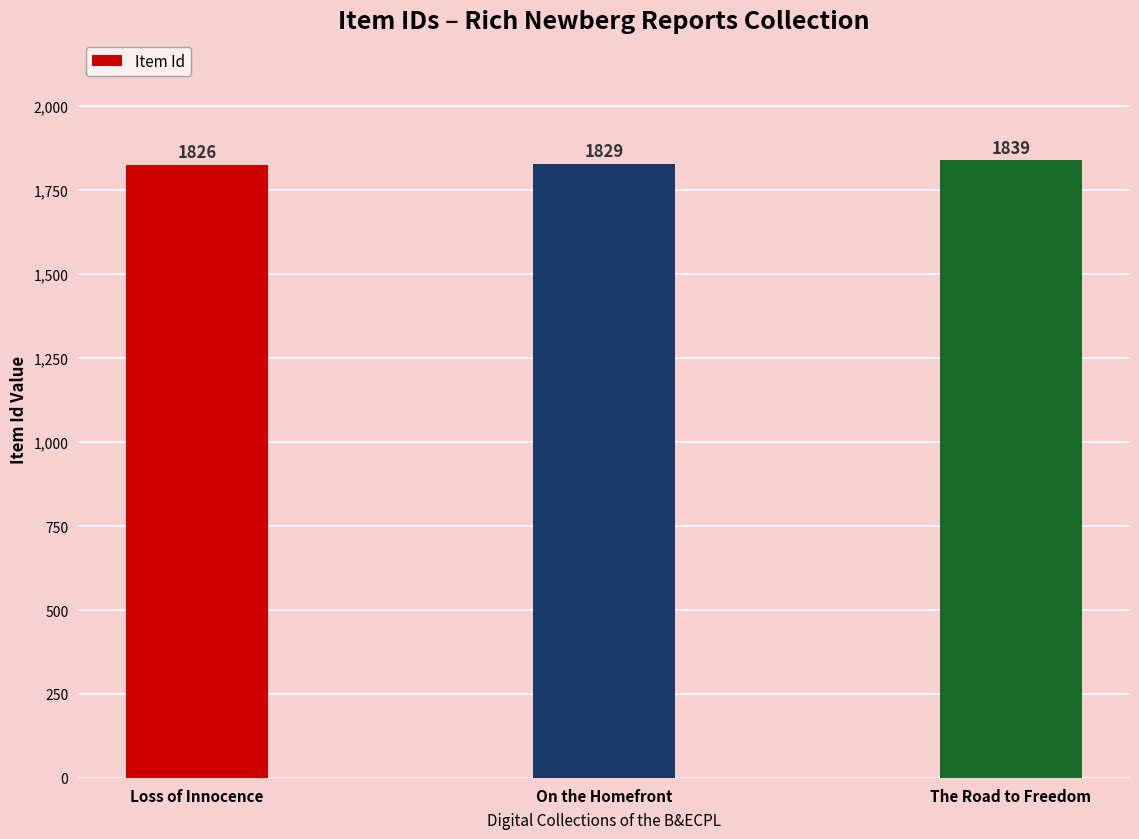

Is it true that the value at Loss of Innocence is 1826?

True